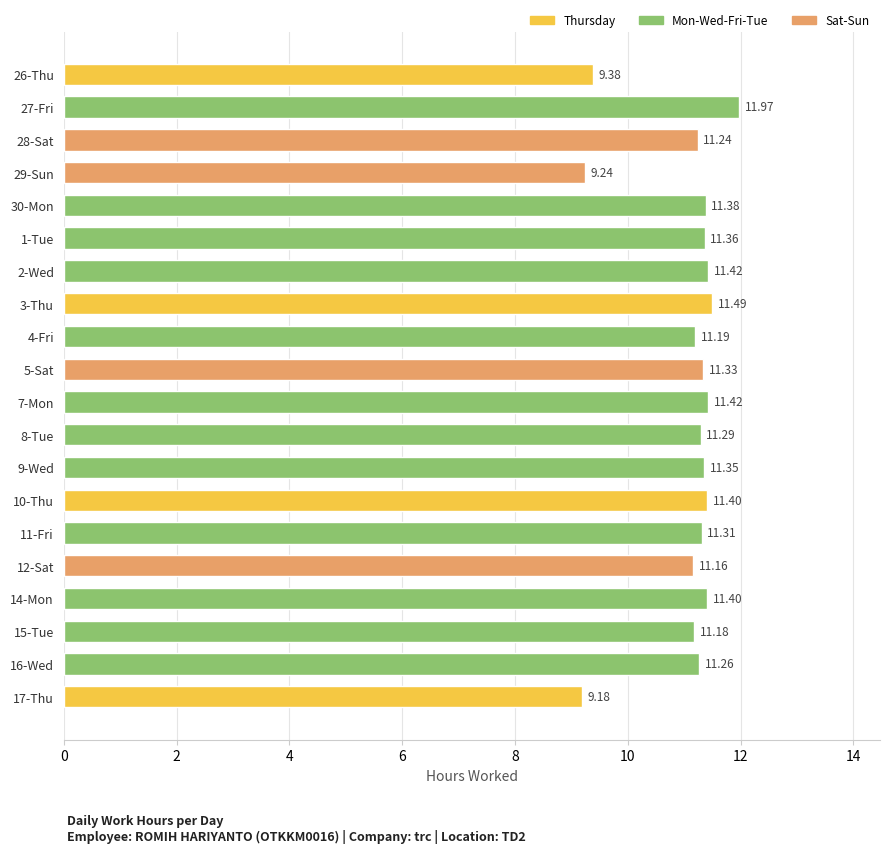

What is the sum of the values at 4-Fri and 15-Tue?

22.4